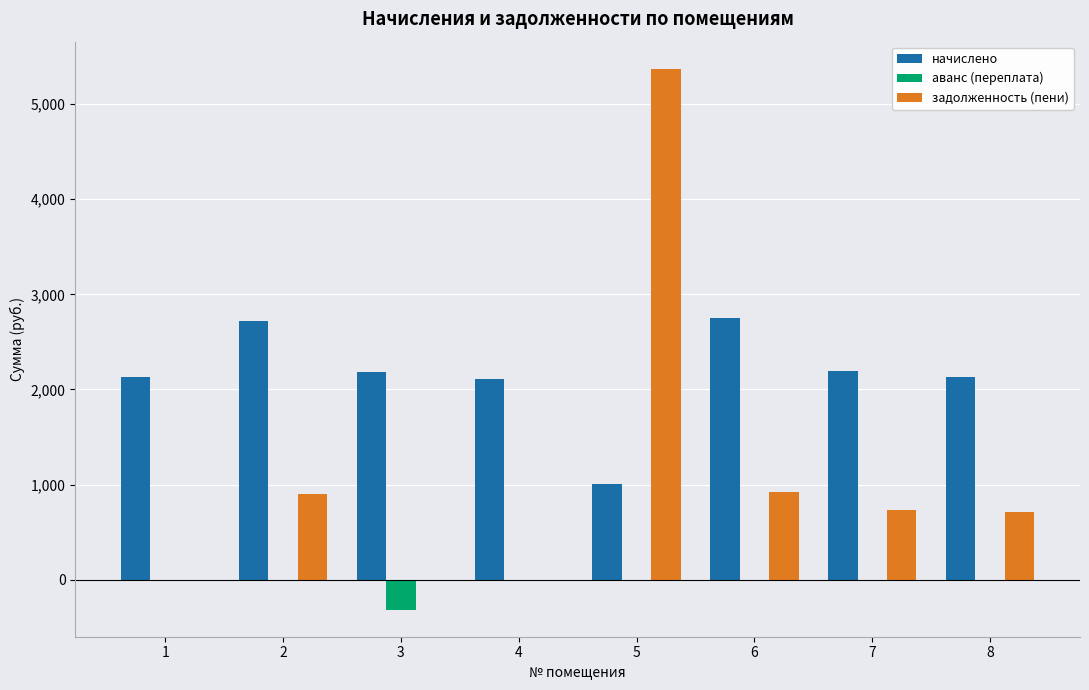

Between 2 and 4, which series saw the biggest shift?

задолженность (пени)